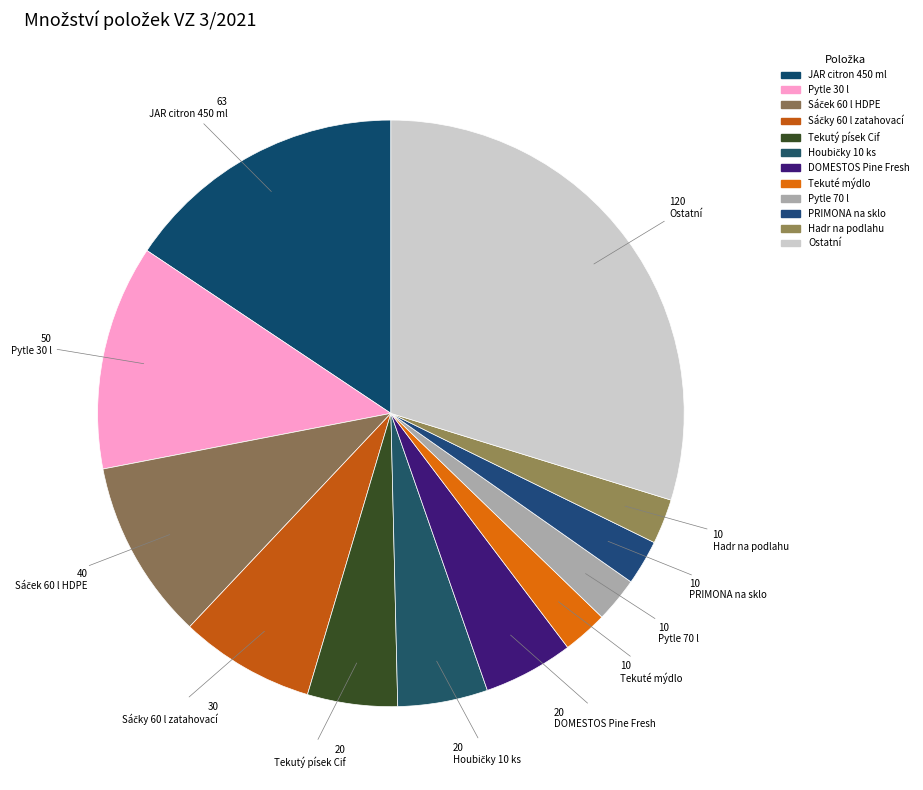

How many slices are in this pie chart?

12